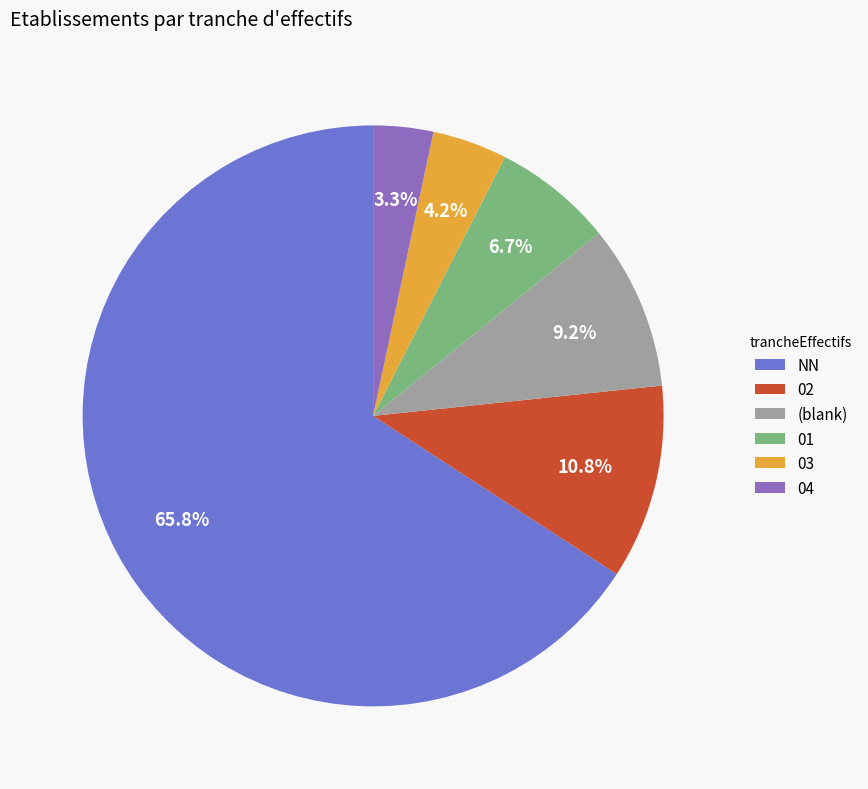

What is the smallest slice in the pie chart?

04